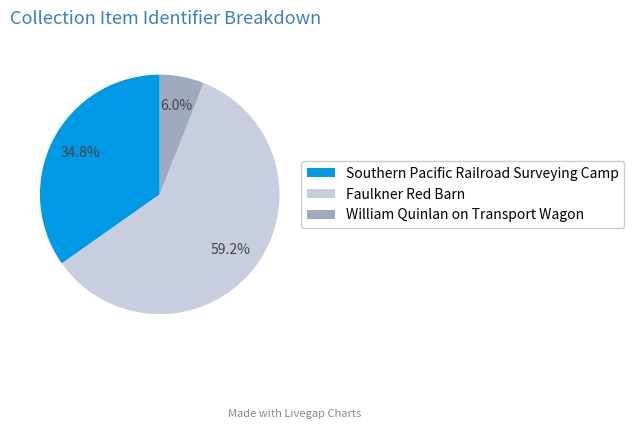

What percentage is NOT represented by Faulkner Red Barn?

40.8%